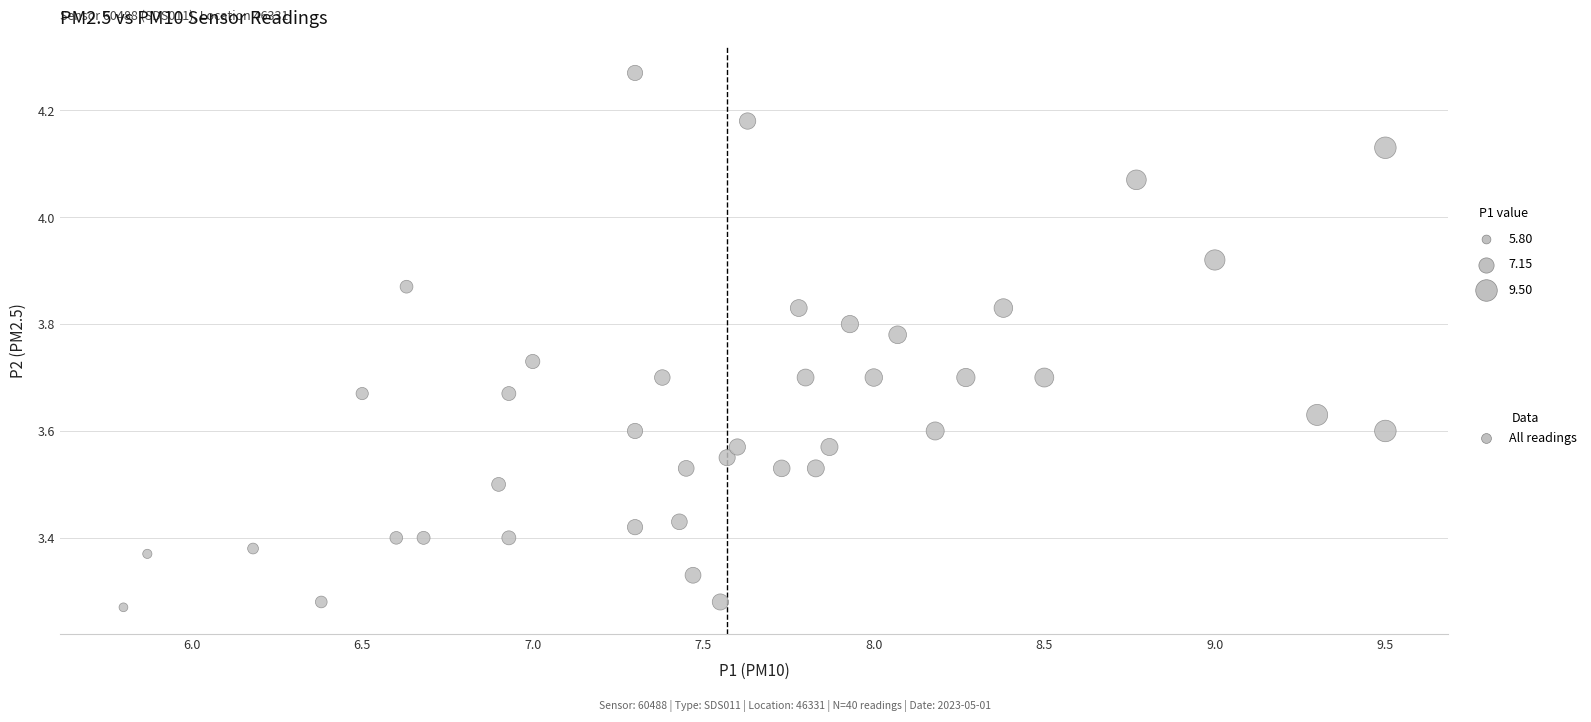

What is the range of Y values (max minus min)?

1.0